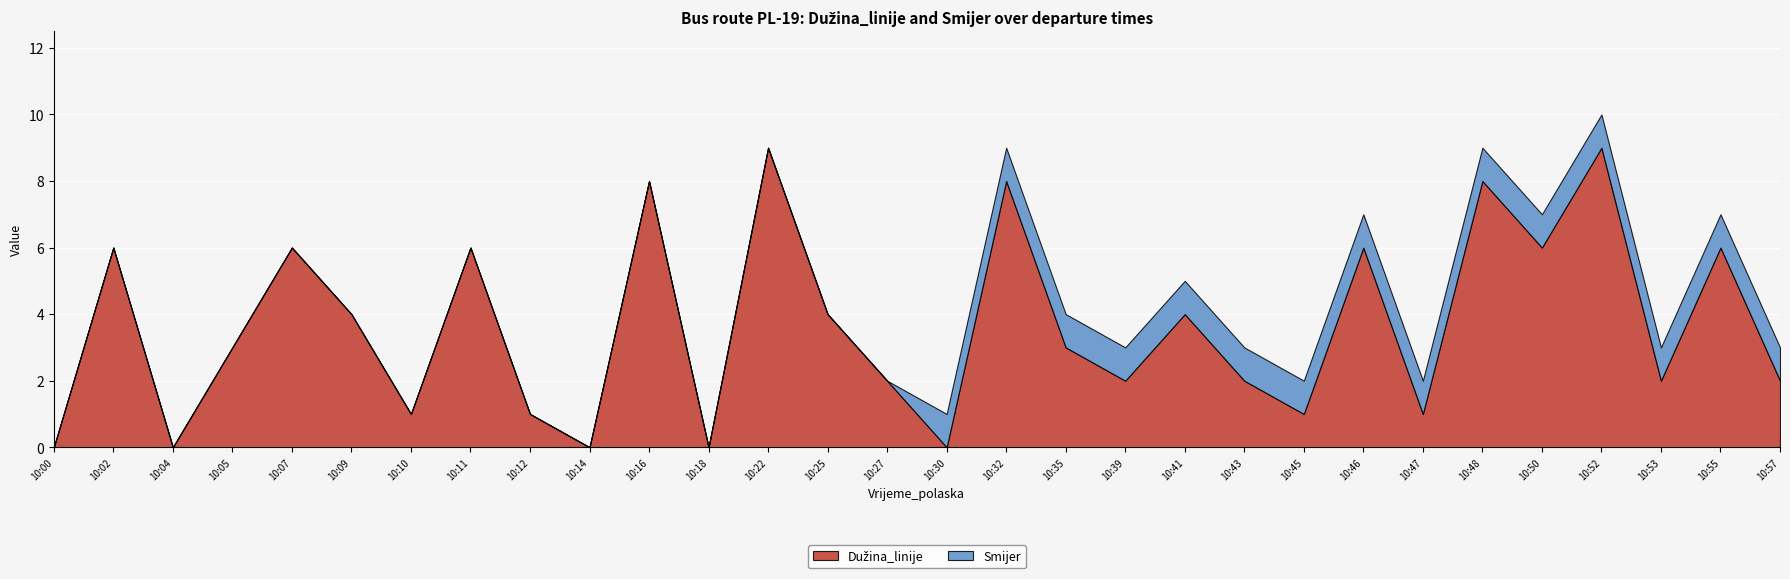

Reading left to right, what are all the values shown in this chart?

Dužina_linije: 10:00=0	10:02=6	10:04=0	10:05=3	10:07=6	10:09=4	10:10=1	10:11=6	10:12=1	10:14=0	10:16=8	10:18=0	10:22=9	10:25=4	10:27=2	10:30=0	10:32=8	10:35=3	10:39=2	10:41=4	10:43=2	10:45=1	10:46=6	10:47=1	10:48=8	10:50=6	10:52=9	10:53=2	10:55=6	10:57=2
Smijer: 10:00=0	10:02=0	10:04=0	10:05=0	10:07=0	10:09=0	10:10=0	10:11=0	10:12=0	10:14=0	10:16=0	10:18=0	10:22=0	10:25=0	10:27=0	10:30=1	10:32=1	10:35=1	10:39=1	10:41=1	10:43=1	10:45=1	10:46=1	10:47=1	10:48=1	10:50=1	10:52=1	10:53=1	10:55=1	10:57=1